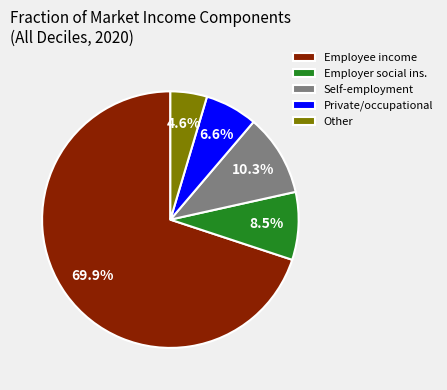

Which slice is the largest?

Employee income